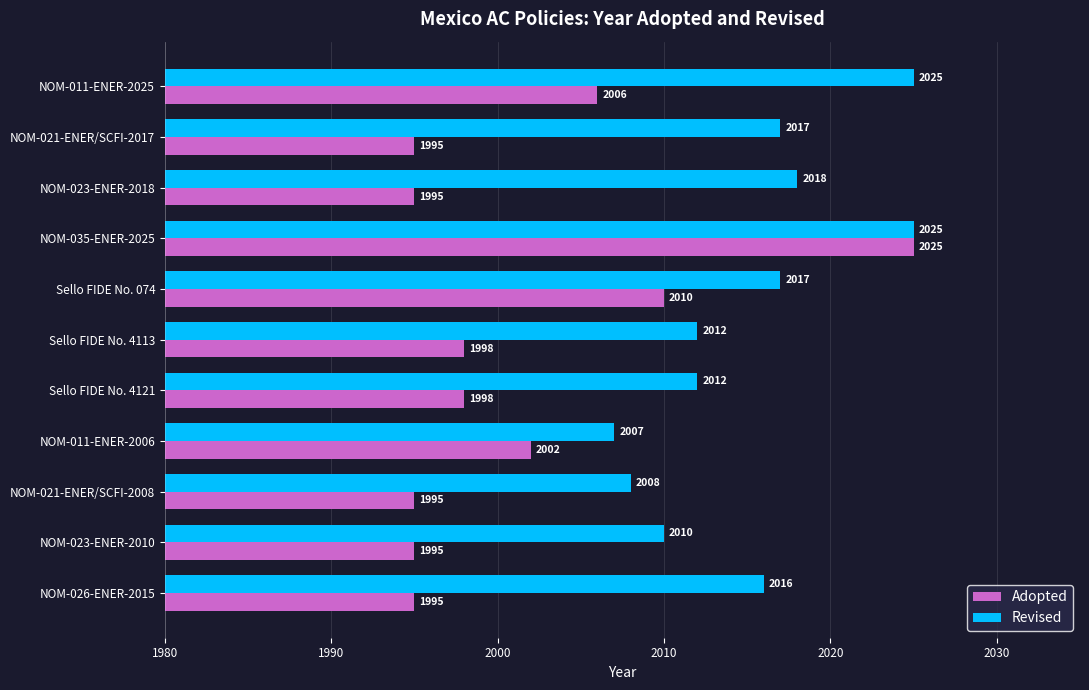

The Revised series shows 2841 at NOM-011-ENER-2025. True or false?

False